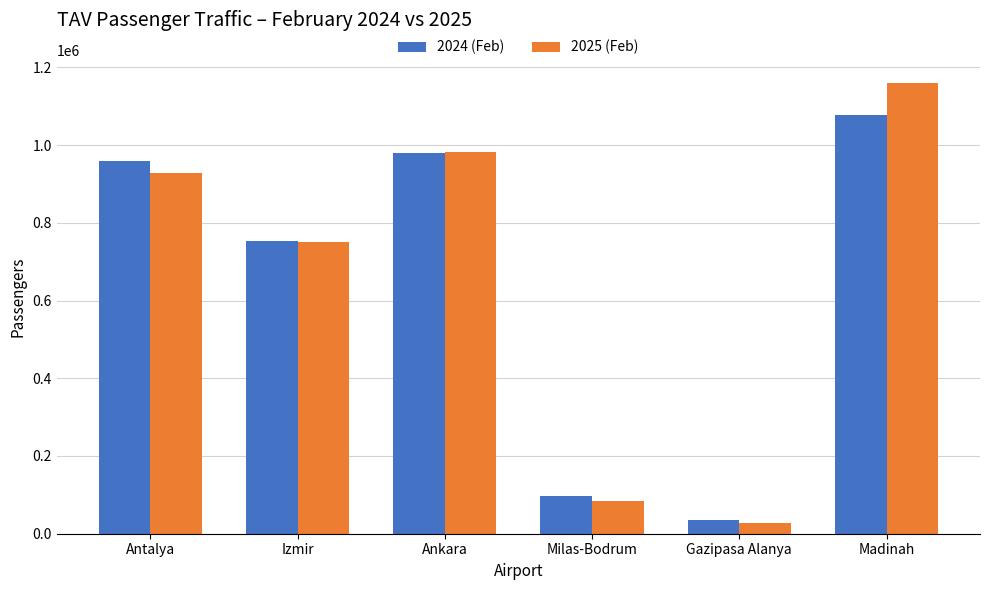

At how many categories does at least one series exceed 475230?

4